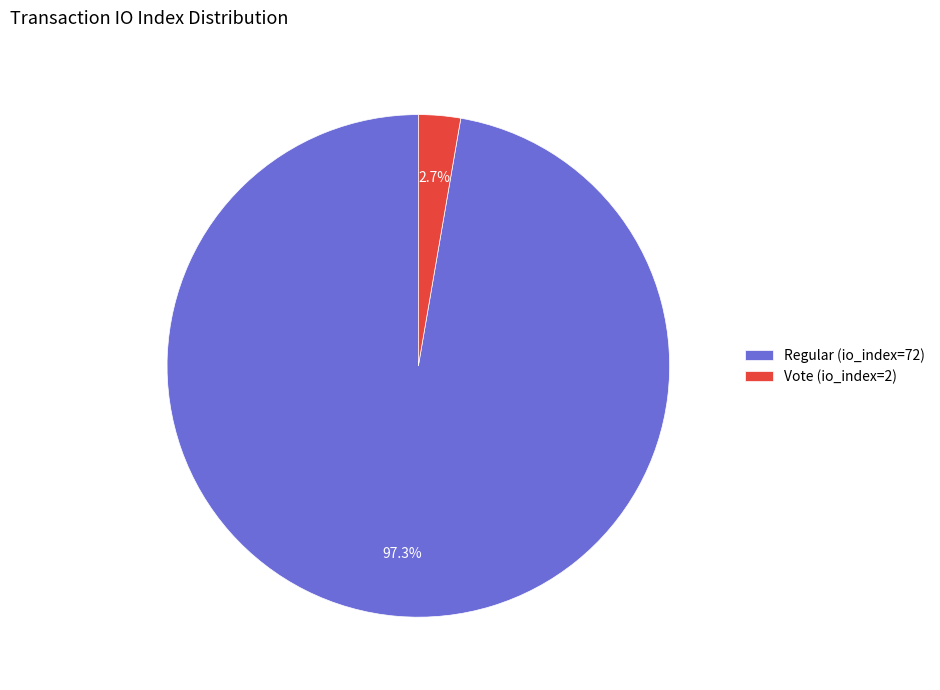

Do Vote (io_index=2) and Regular (io_index=72) together represent more than half of the pie?

Yes